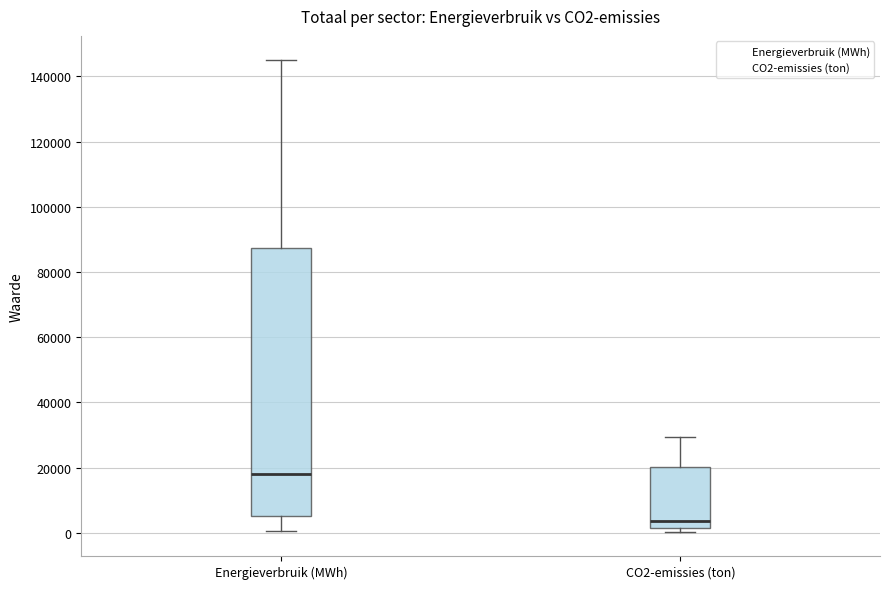

Reading left to right, transcribe this box plot: for each box, give where its median line is, the range the box spans, and where its two whiskers end, as read against the y-axis. The values are not printed on the chart, so give them approximately, as read against the axis.

Energieverbruik (MWh): median 18000, box 6000 to 88000, whiskers 0 to 146000
CO2-emissies (ton): median 4000, box 2000 to 20000, whiskers 0 to 30000